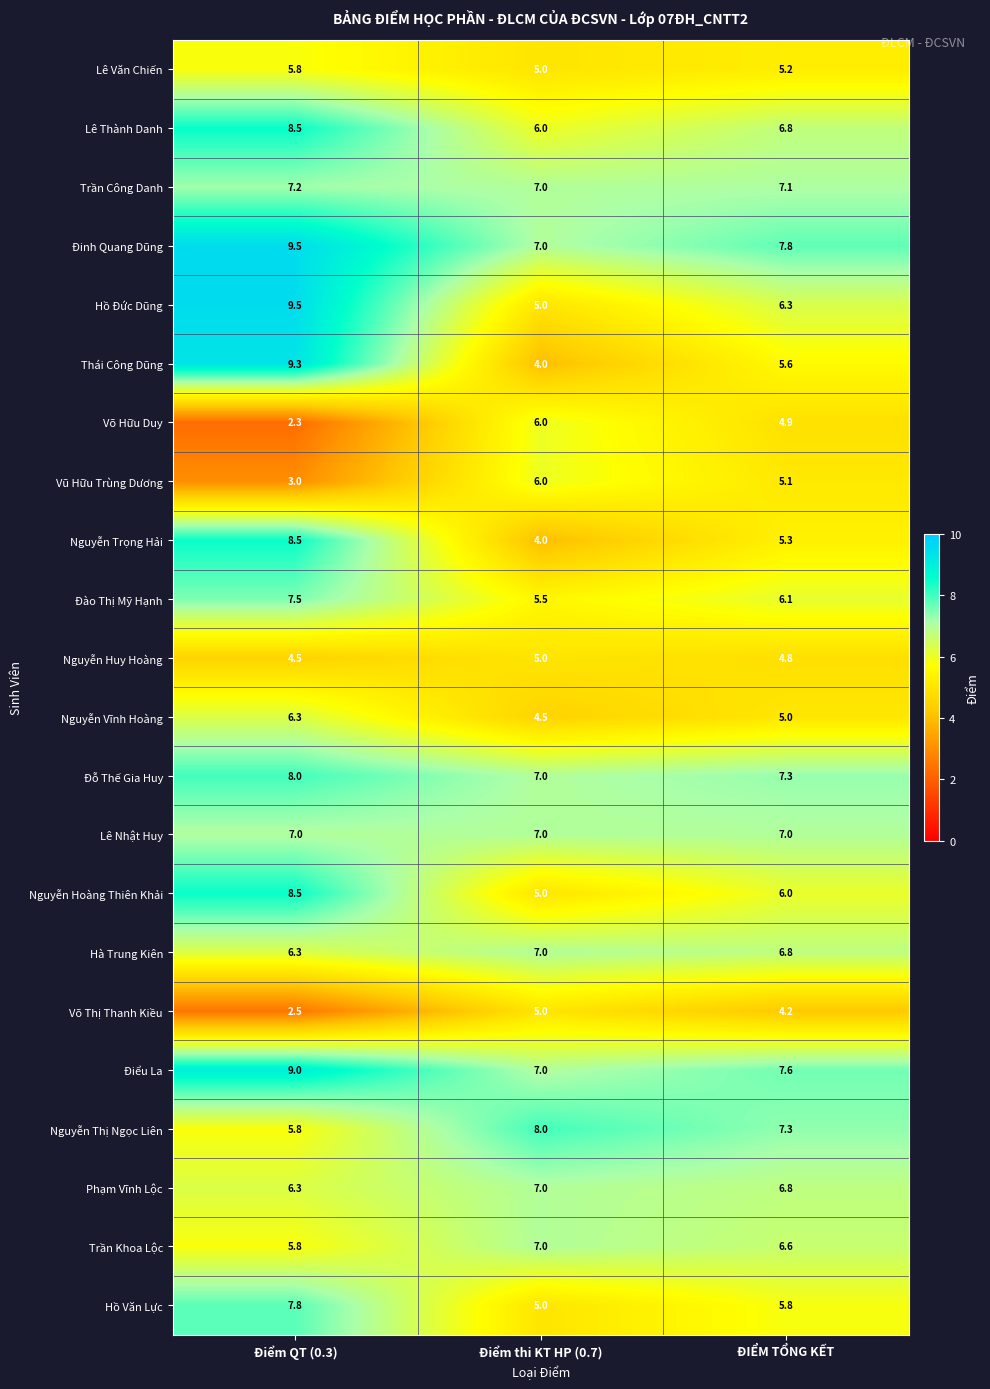

What is the average value of the Điểu La series?

7.9